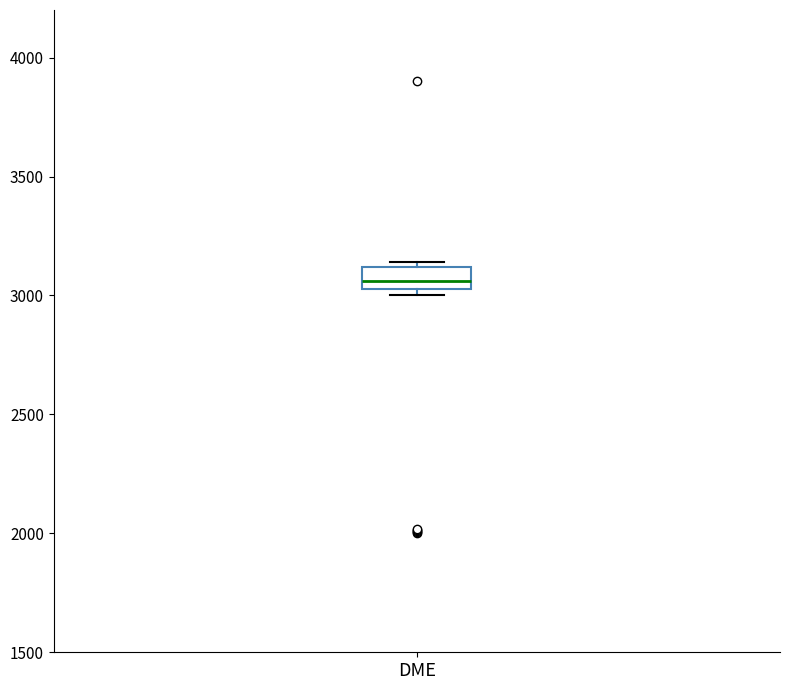

Read this box plot against the y-axis: the position of the median line, the range covered by the box, and the ends of both whiskers. The values are not printed on the chart, so give them approximately, as read against the axis.

median 3050 (inside the box), box 3050 to 3100, whiskers 3000 to 3150